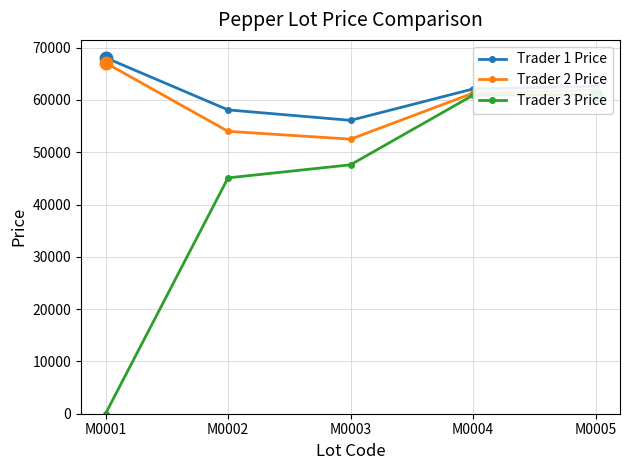

Reading left to right, list all the values displayed in this chart.

Trader 1 Price: 68080	58099	56099	62099	62599
Trader 2 Price: 67099	54000	52500	61298	61858
Trader 3 Price: 0	45099	47599	60900	61000